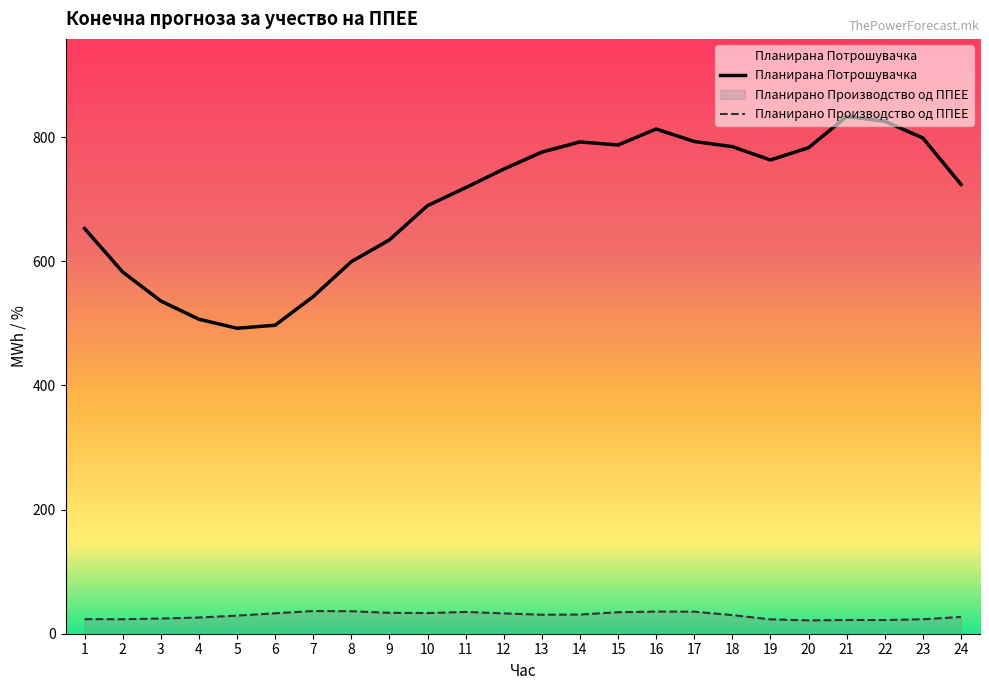

What is the maximum value shown in the chart?

833.5